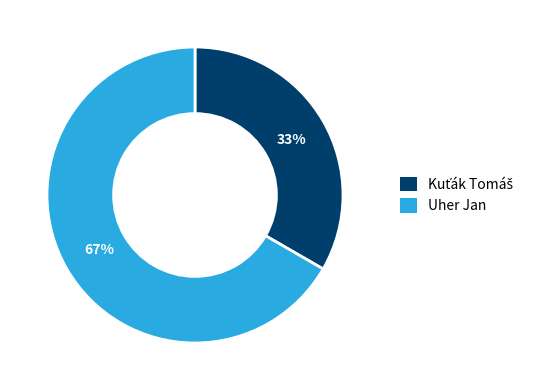

To the nearest percent, what is the average slice percentage?

50%